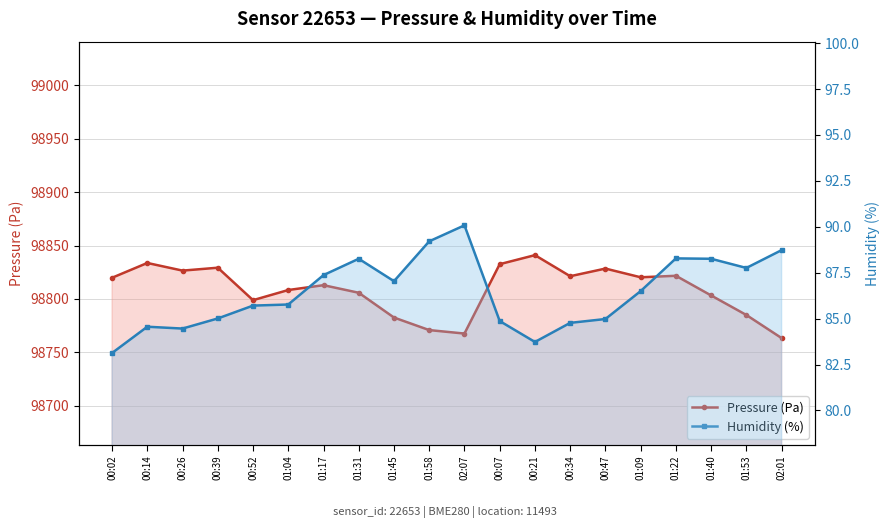

At 01:58, list the series in order from smallest to largest.

Humidity (%), Pressure (Pa)